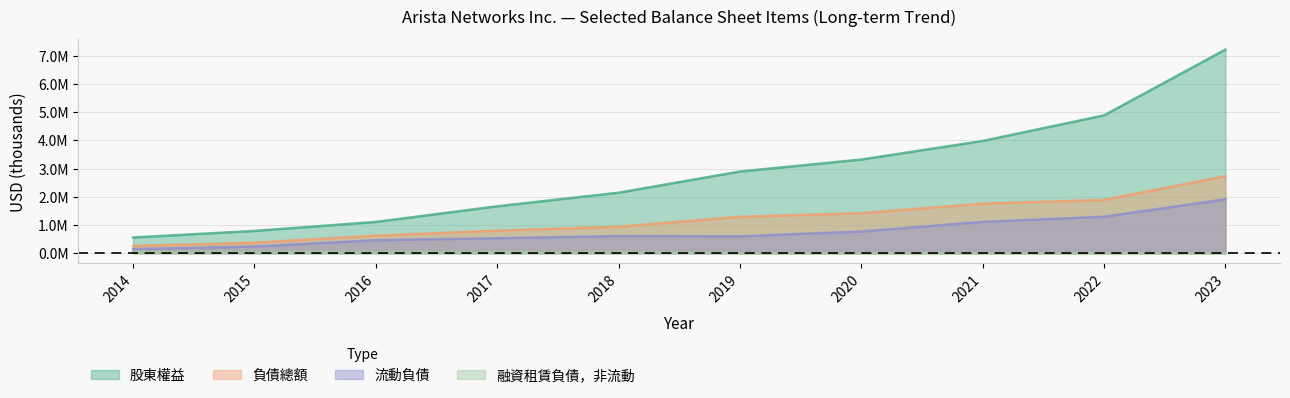

The value of 融資租賃負債，非流動 at 2016 is 53801. True or false?

False